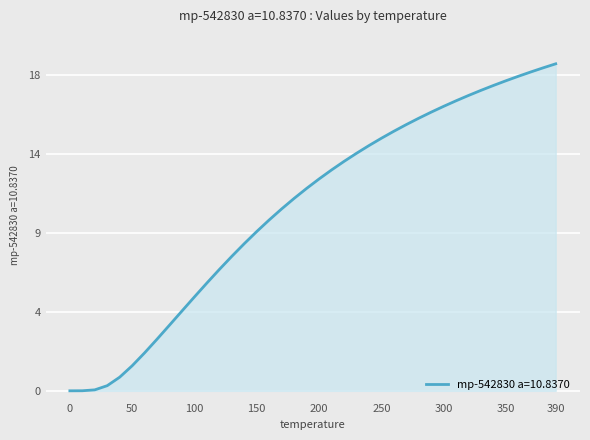

Where does the data first go above 12?

200.0